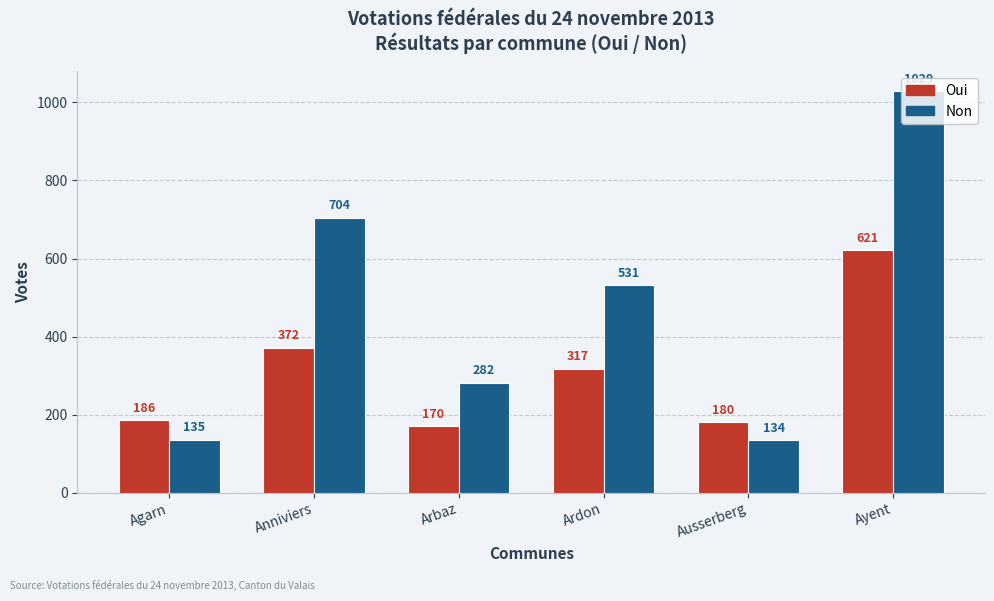

What is the sum of all Oui values?

1846